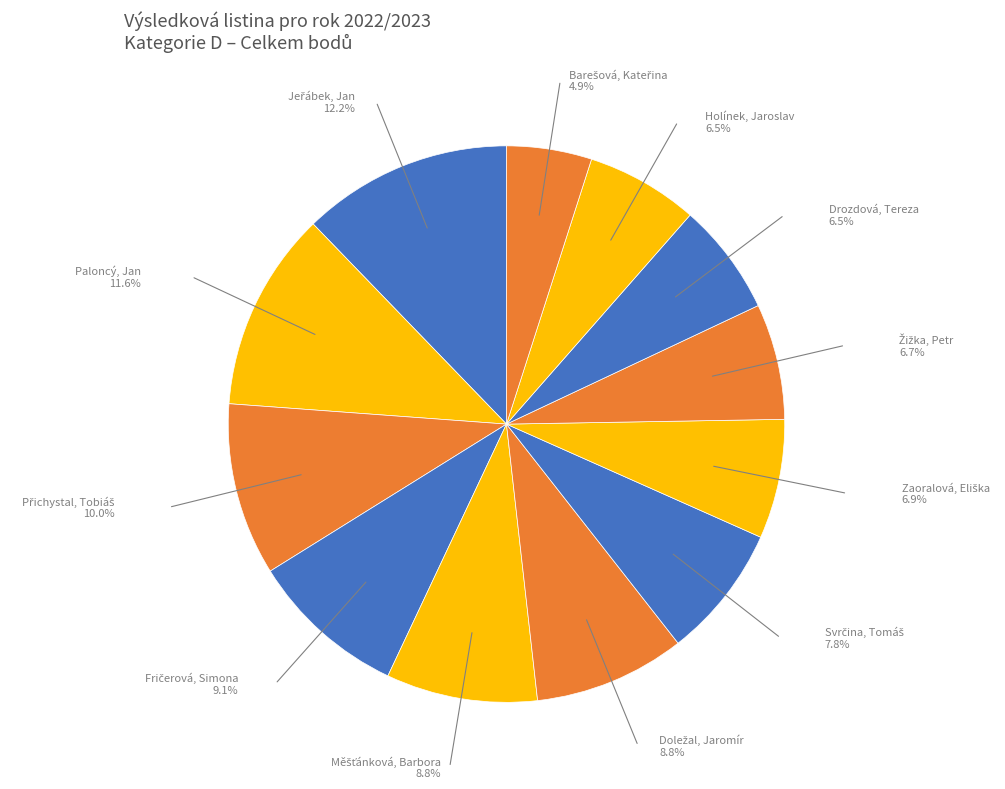

How many segments does this pie chart have?

12